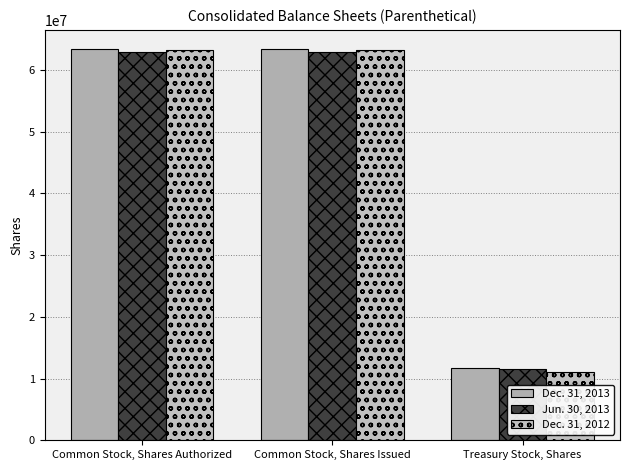

How many bars are there in each group?

3